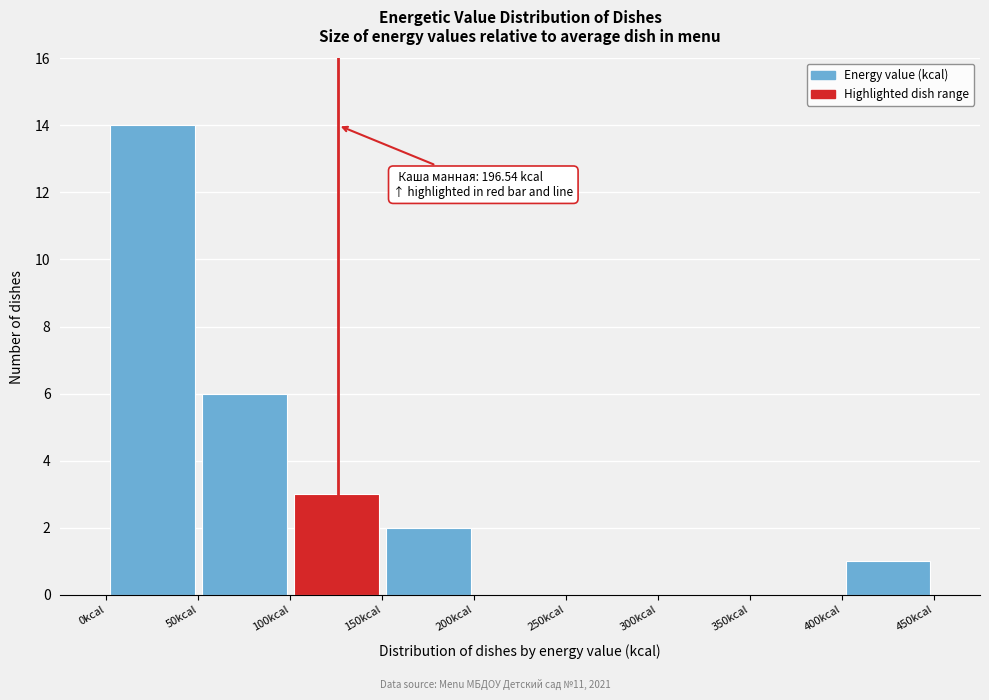

Over which range of the x-axis is the bar tallest?

0 to 50